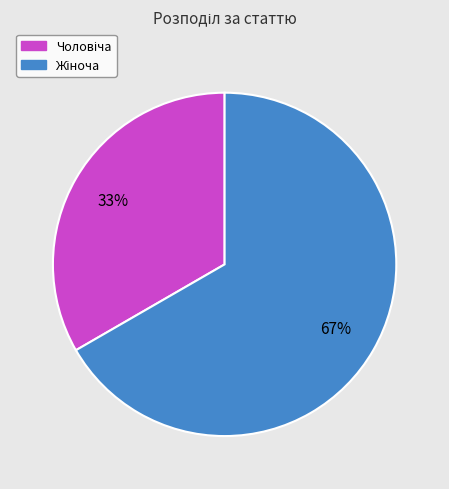

Is there any slice that represents more than half of the pie?

Yes